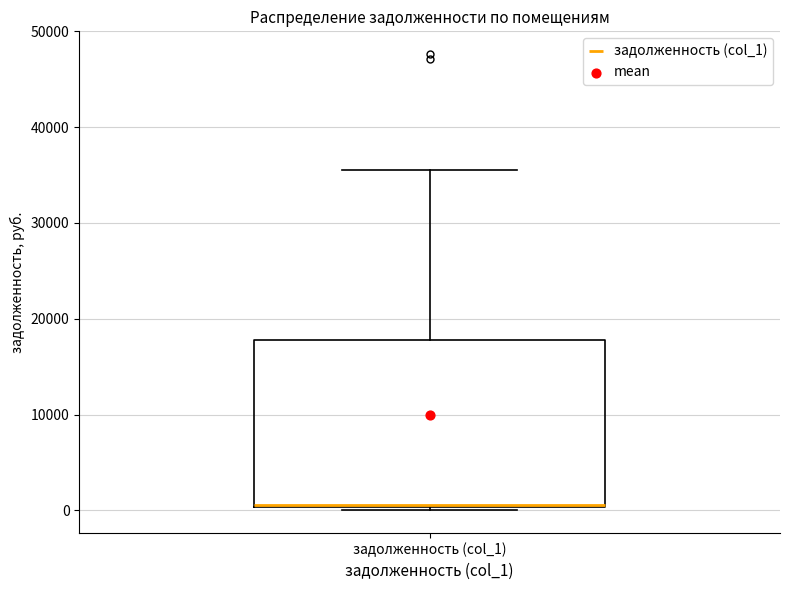

Read this box plot against the y-axis: the position of the median line, the range covered by the box, and the ends of both whiskers. The values are not printed on the chart, so give them approximately, as read against the axis.

median 1000 (drawn on the box's lower edge), box 0 to 18000, whiskers 0 (just below the box's lower edge) to 35000